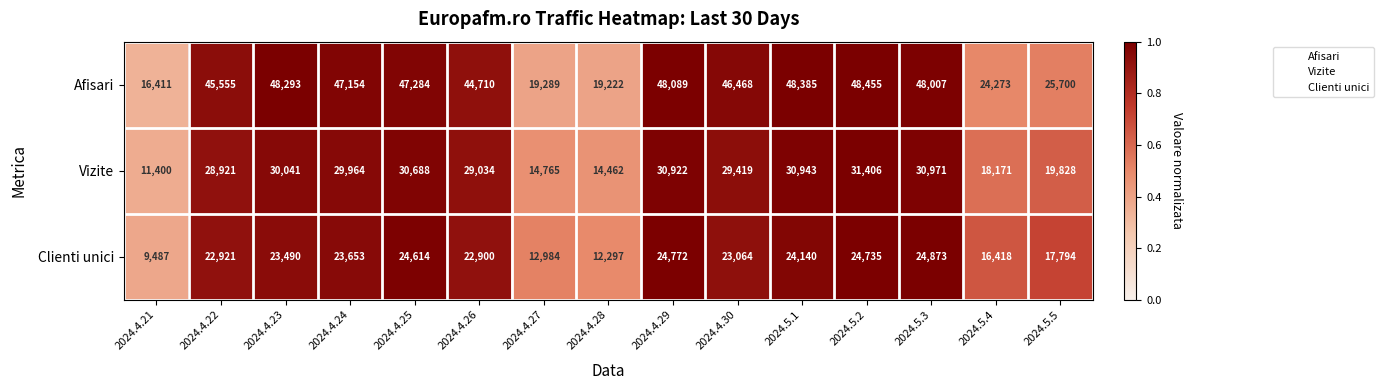

The Vizite series shows 51045 at 2024.4.29. True or false?

False